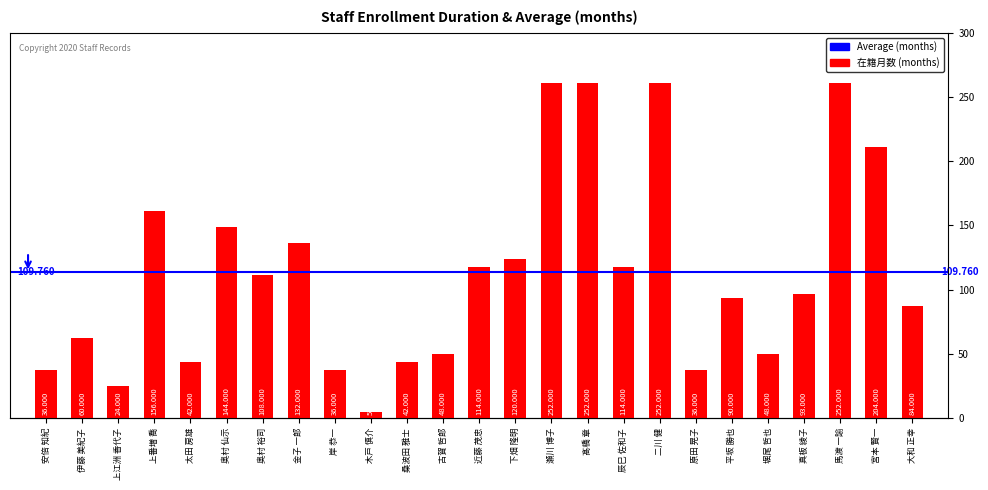

Does the chart contain stacked bars?

No